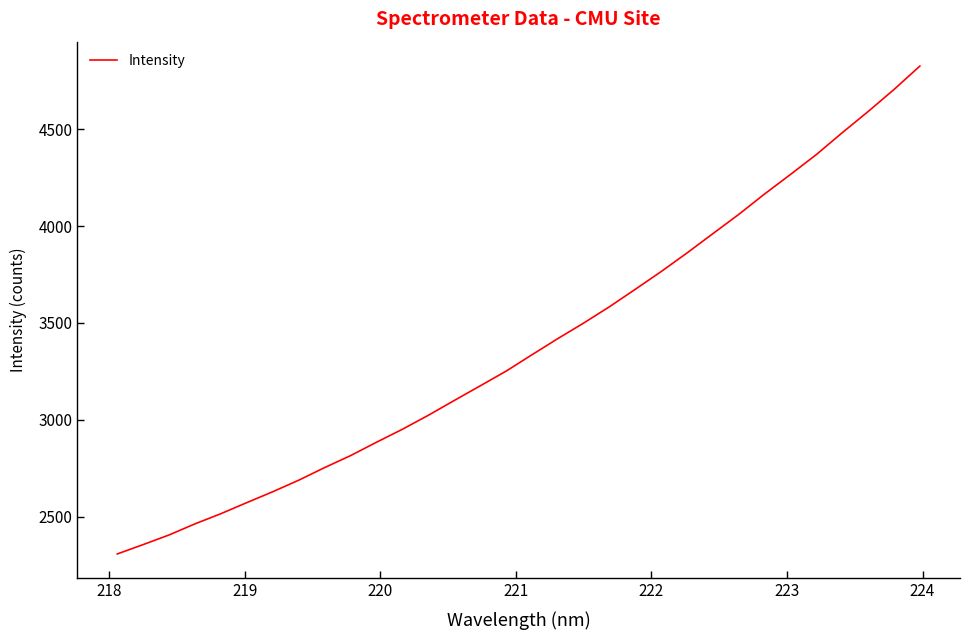

What is the maximum value shown in the chart?

4826.8